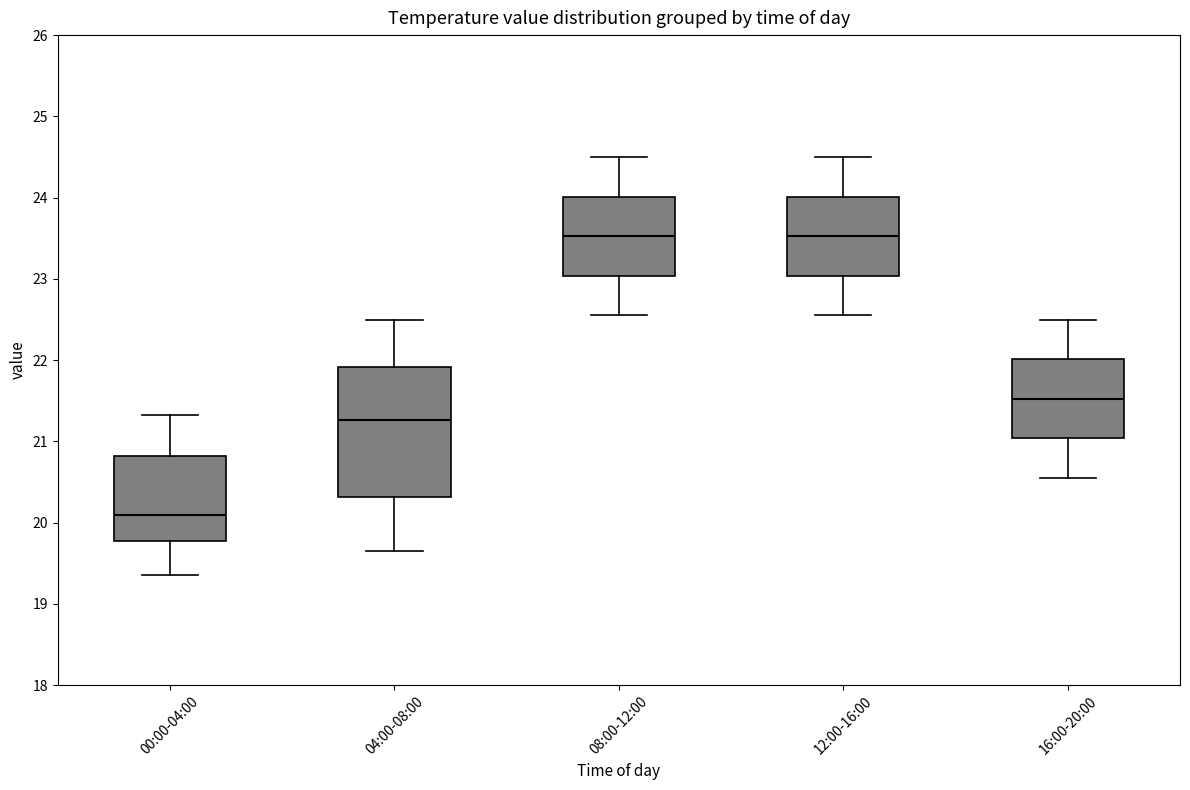

Reading left to right, read every box against the y-axis: the position of its median line, the range the box covers, and the ends of its whiskers. The values are not printed on the chart, so give them approximately, as read against the axis.

00:00-04:00: median 20.1, box 19.8 to 20.8, whiskers 19.4 to 21.3
04:00-08:00: median 21.3, box 20.3 to 21.9, whiskers 19.7 to 22.5
08:00-12:00: median 23.5, box 23.0 to 24.0, whiskers 22.6 to 24.5
12:00-16:00: median 23.5, box 23.0 to 24.0, whiskers 22.6 to 24.5
16:00-20:00: median 21.5, box 21.0 to 22.0, whiskers 20.6 to 22.5